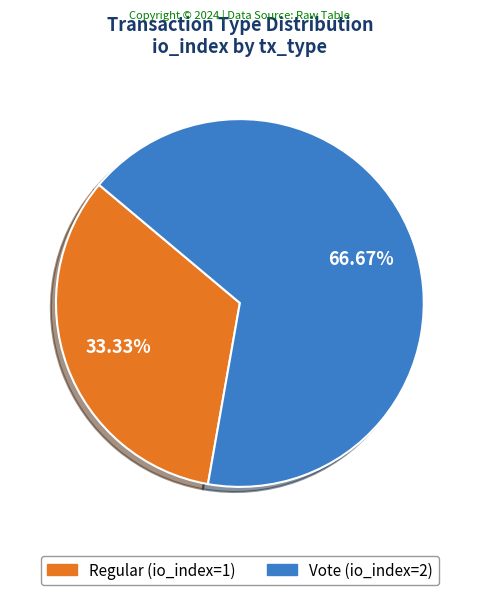

To the nearest percent, what is the difference between the Regular and Vote slice percentages?

33%